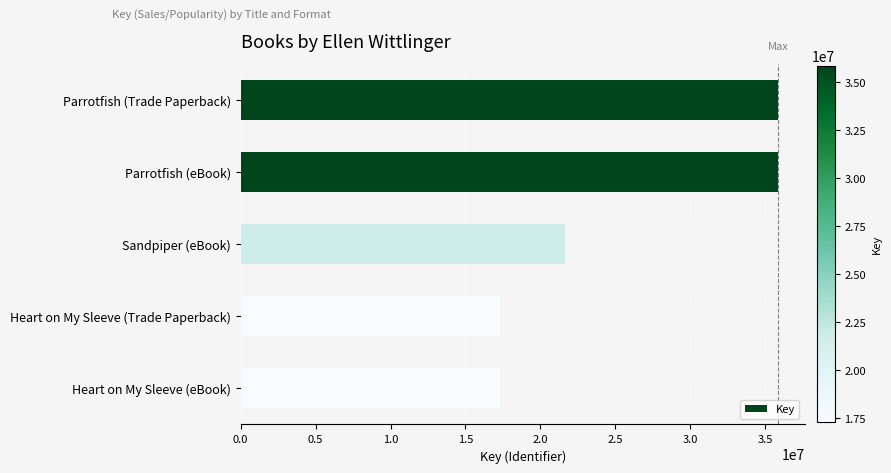

True or false: the data shows 62289136 at Parrotfish (Trade Paperback).

False